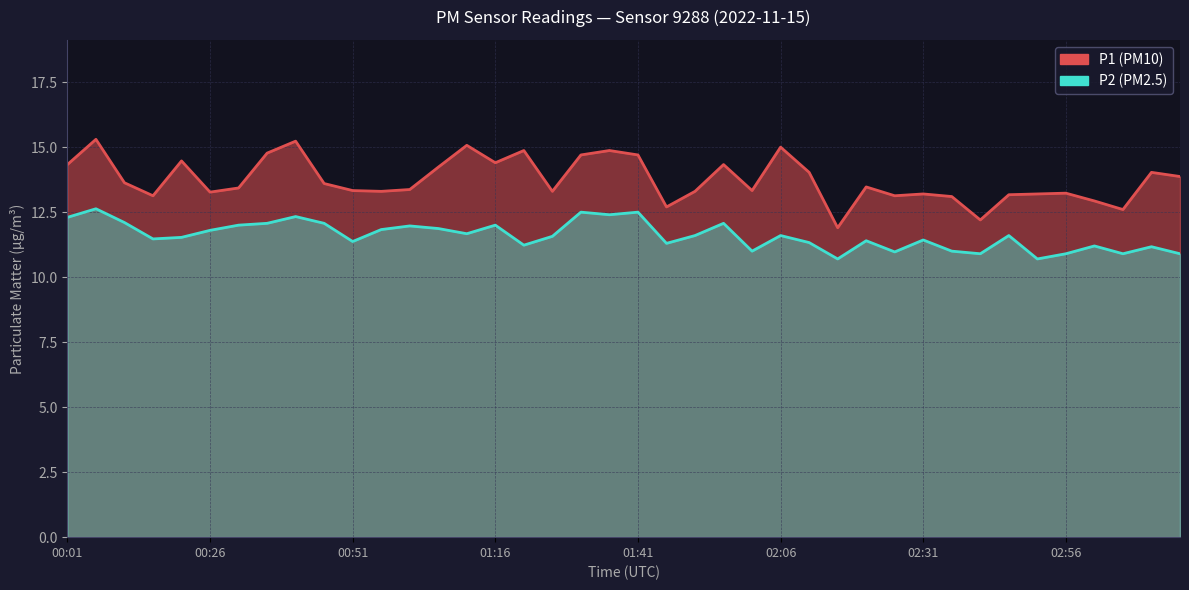

What is the maximum value shown in the chart?

15.3